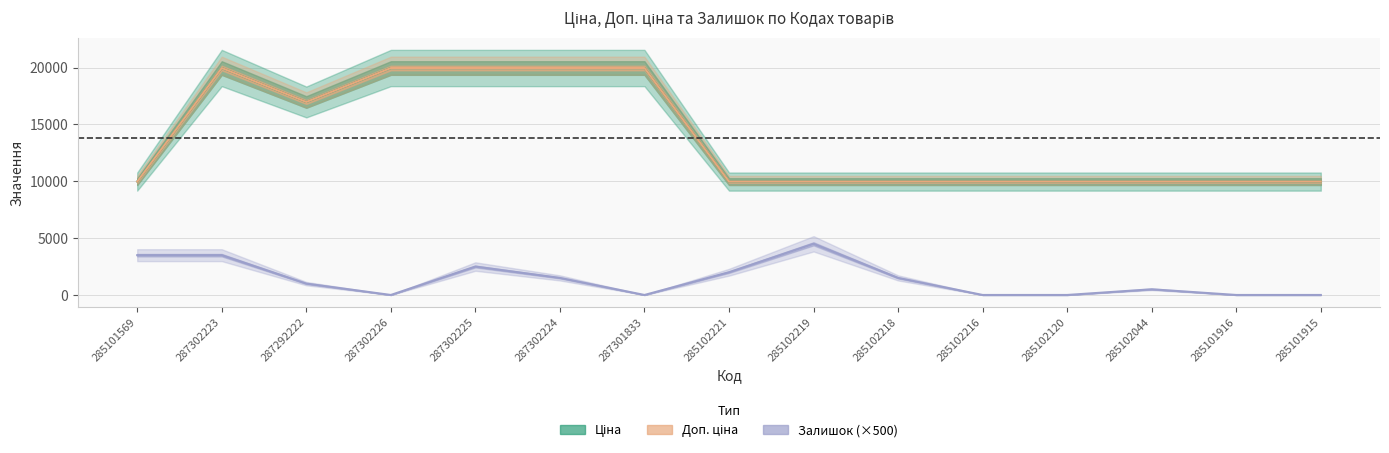

True or false: Ціна and Доп. ціна intersect in this chart.

False